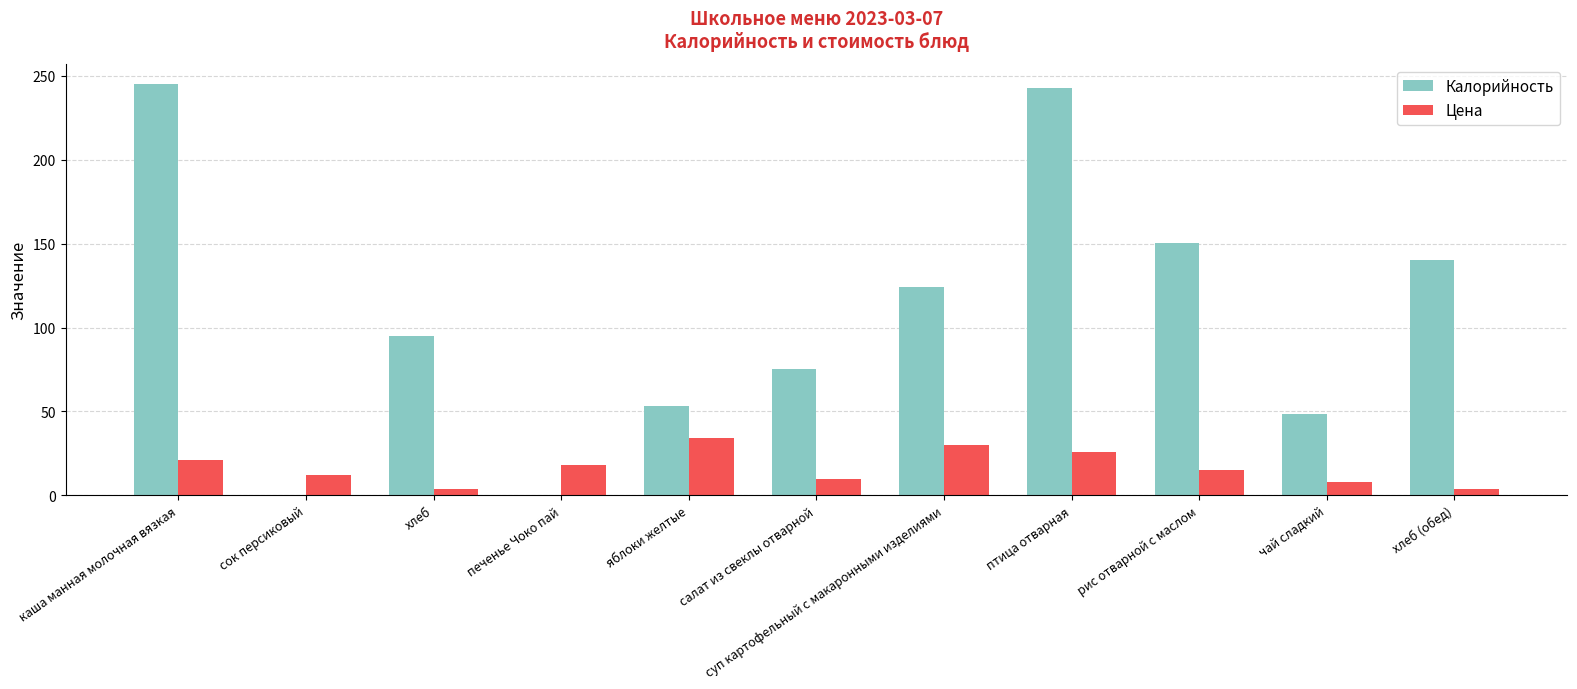

How many series are shown in this chart?

2